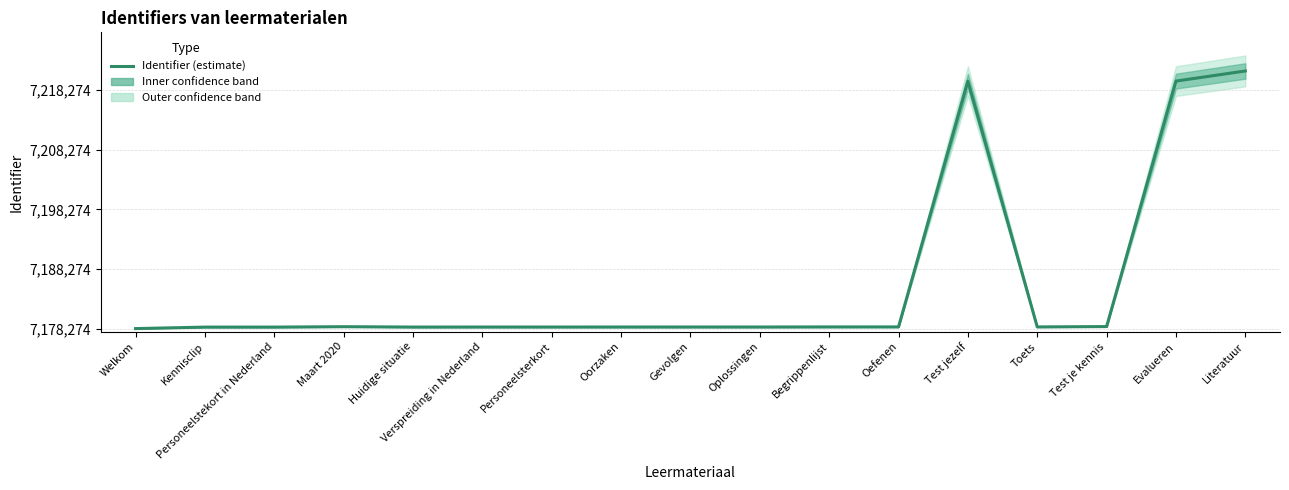

Reading right to left, extract all data points from this chart.

Literatuur=43226	Evalueren=41528	Test je kennis=338	Toets=281	Test jezelf=41523	Oefenen=280	Begrippenlijst=279	Oplossingen=266	Gevolgen=265	Oorzaken=264	Personeelsterkort=263	Verspreiding in Nederland=262	Huidige situatie=258	Maart 2020=319	Personeelstekort in Nederland=251	Kennisclip=250	Welkom=0